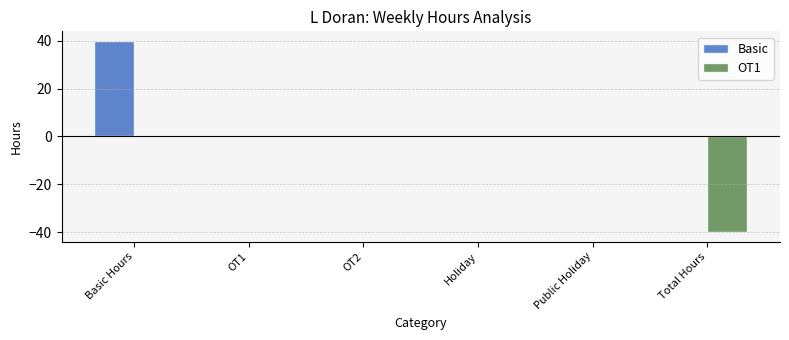

What is the sum of the OT1 values at Total Hours and Holiday?

-40